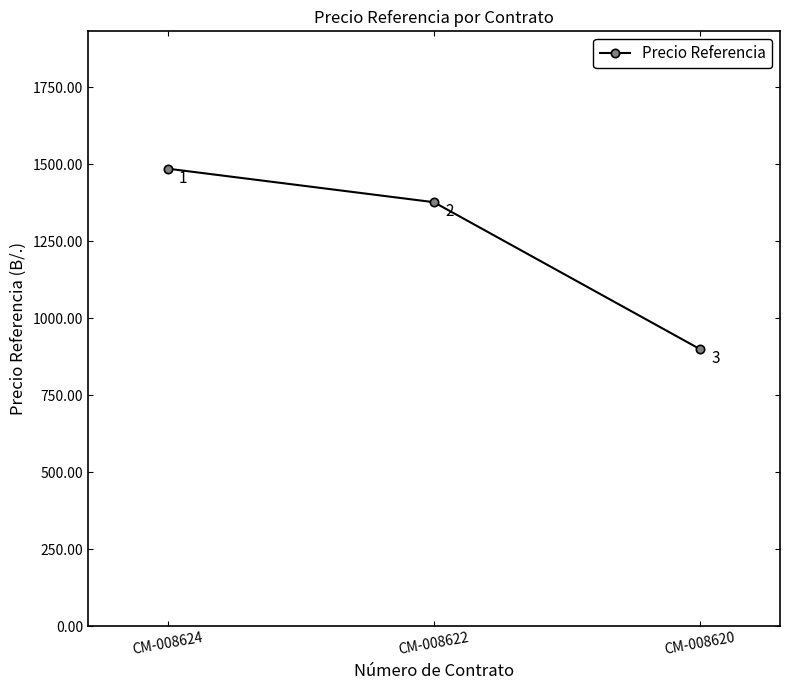

Which category has the highest value across all series?

CM-008624